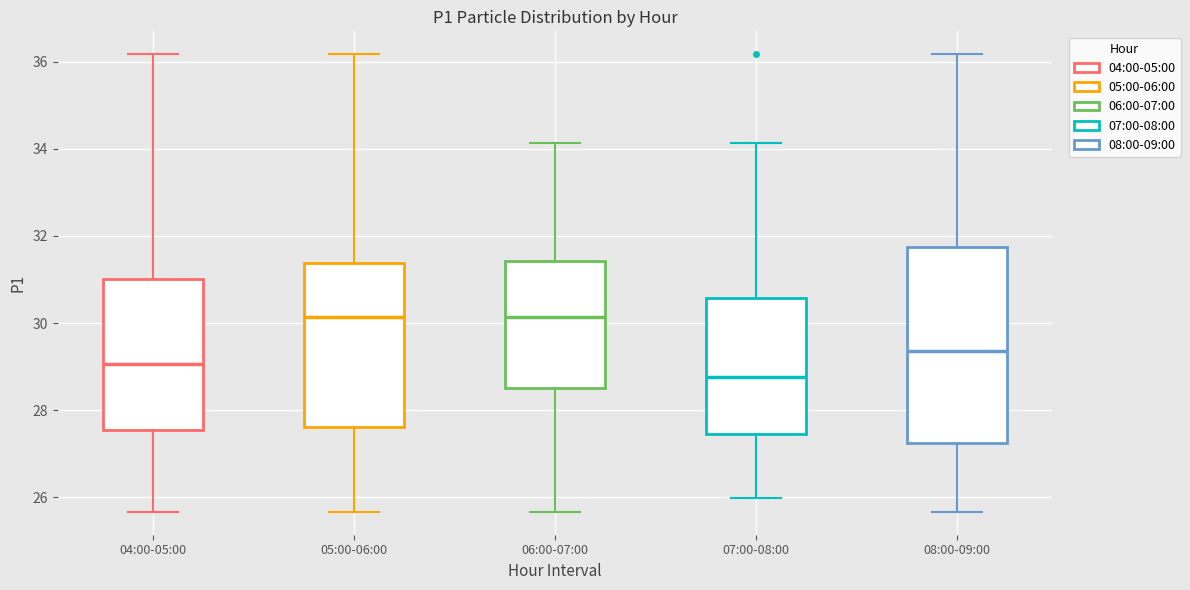

Where does the upper whisker of the box for 07:00-08:00 end on the y-axis? The values are not printed on the chart, so give them approximately, as read against the axis.

34.2